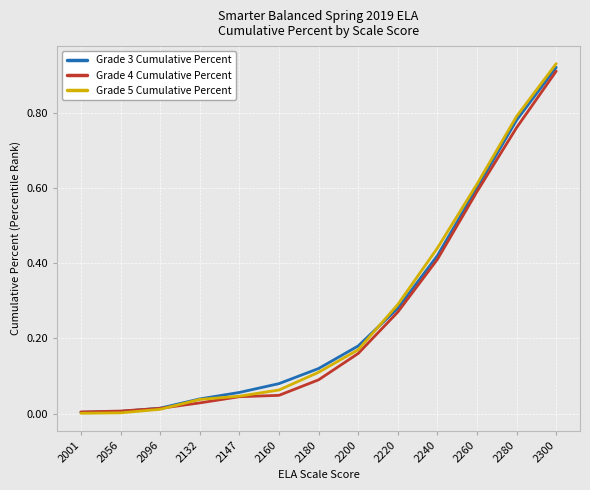

Is the value of Grade 5 Cumulative Percent at 2220 greater than the value of Grade 3 Cumulative Percent at 2260?

No